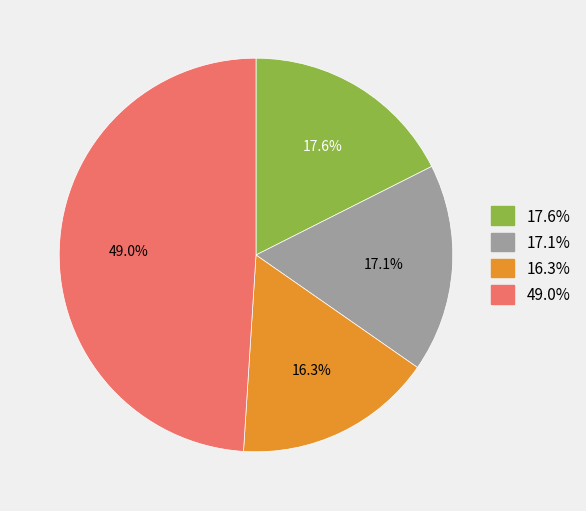

Does any single category account for the majority?

No